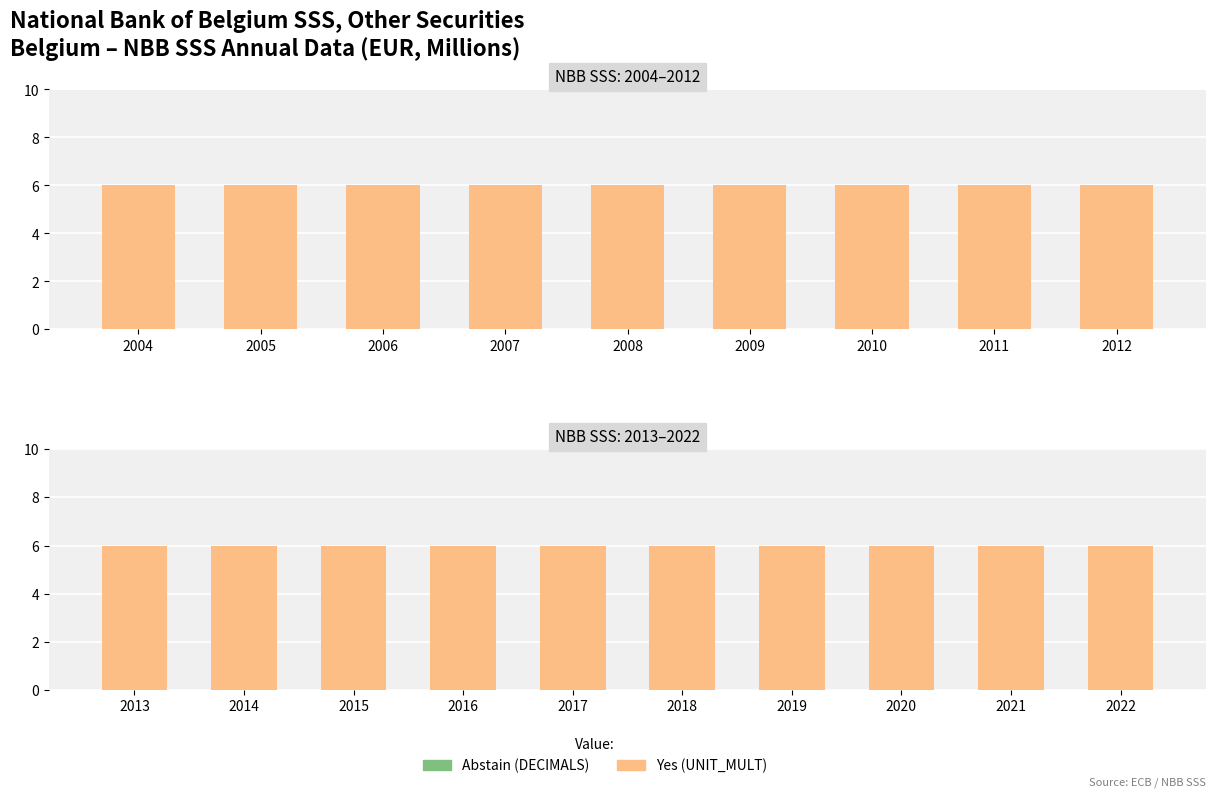

At which label does DECIMALS reach its peak?

2013